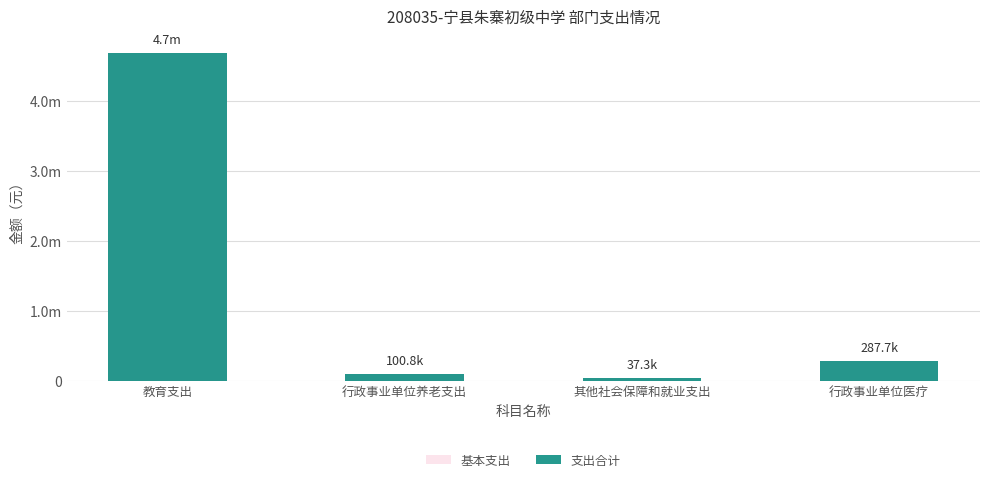

The 基本支出 series shows 4695208.1 at 教育支出. True or false?

True